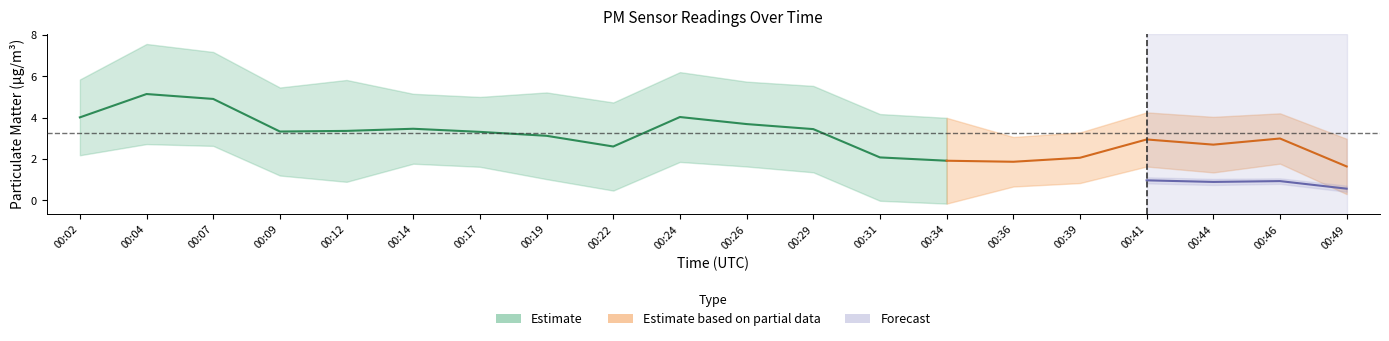

How many data points in P1 are above 3?

10